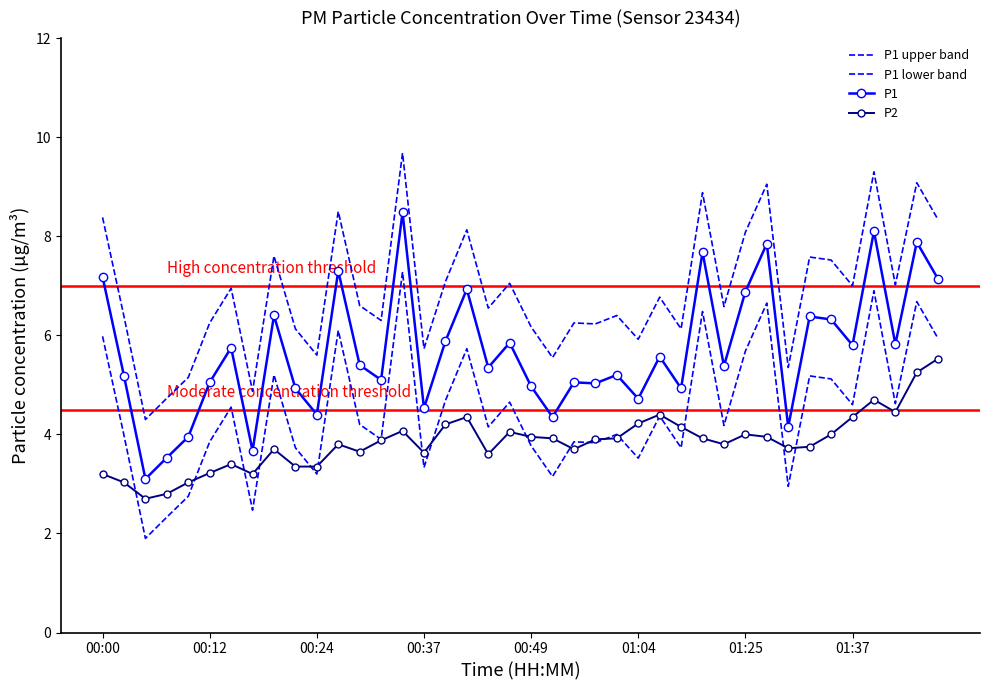

Reading left to right, what are all the values shown in this chart?

P1 upper band: 8.4	6.4	4.3	4.7	5.2	6.2	7.0	4.9	7.6	6.1	5.6	8.5	6.6	6.3	9.7	5.7	7.1	8.1	6.5	7.0	6.2	5.5	6.2	6.2	6.4	5.9	6.8	6.1	8.9	6.6	8.1	9.0	5.4	7.6	7.5	7.0	9.3	7.0	9.1	8.3
P1 lower band: 6.0	4.0	1.9	2.3	2.8	3.8	4.5	2.5	5.2	3.7	3.2	6.1	4.2	3.9	7.3	3.3	4.7	5.7	4.1	4.6	3.8	3.1	3.8	3.8	4.0	3.5	4.4	3.7	6.5	4.2	5.7	6.6	3.0	5.2	5.1	4.6	6.9	4.6	6.7	5.9
P1: 7.2	5.2	3.1	3.5	4.0	5.0	5.8	3.7	6.4	4.9	4.4	7.3	5.4	5.1	8.5	4.5	5.9	6.9	5.3	5.8	5.0	4.3	5.0	5.0	5.2	4.7	5.6	4.9	7.7	5.4	6.9	7.8	4.2	6.4	6.3	5.8	8.1	5.8	7.9	7.1
P2: 3.2	3.0	2.7	2.8	3.0	3.2	3.4	3.2	3.7	3.4	3.4	3.8	3.6	3.9	4.1	3.6	4.2	4.3	3.6	4.0	4.0	3.9	3.7	3.9	3.9	4.2	4.4	4.2	3.9	3.8	4.0	4.0	3.7	3.8	4.0	4.3	4.7	4.5	5.2	5.5